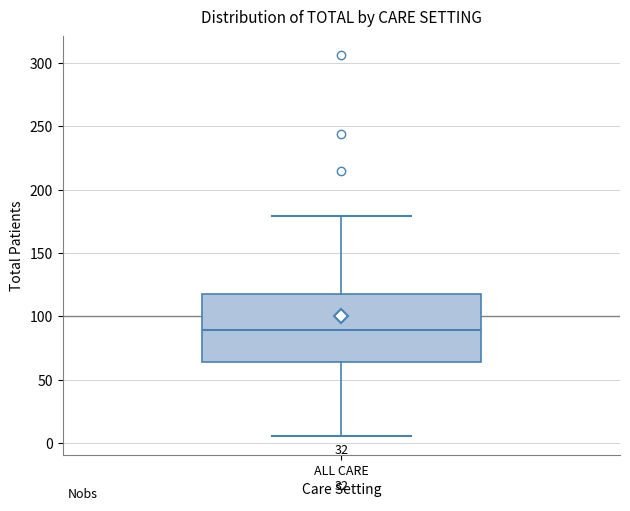

Where does the median line of the box for ALL CARE sit on the y-axis? The values are not printed on the chart, so give them approximately, as read against the axis.

90